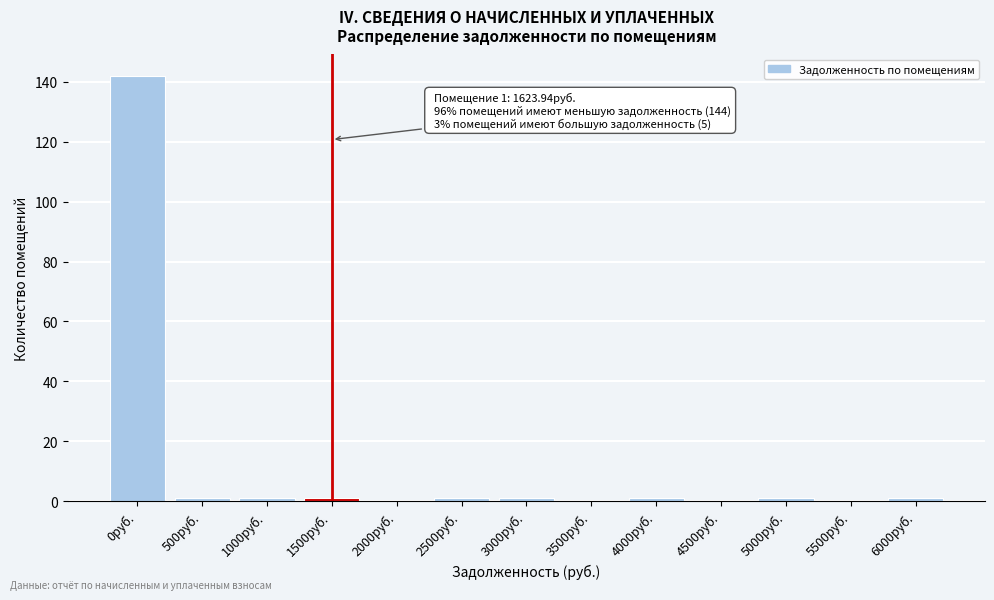

Reading left to right, extract all data points from this chart.

0руб.=142	500руб.=1	1000руб.=1	1500руб.=1	2000руб.=0	2500руб.=1	3000руб.=1	3500руб.=0	4000руб.=1	4500руб.=0	5000руб.=1	5500руб.=0	6000руб.=1